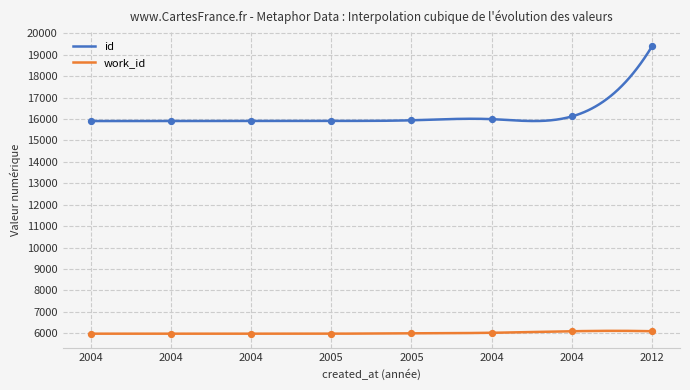

What are all the series names shown in the legend?

id, work_id